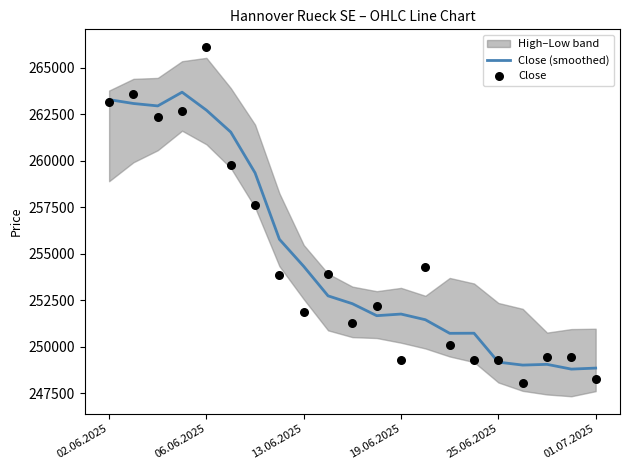

At how many categories does at least one series exceed 263021?

4